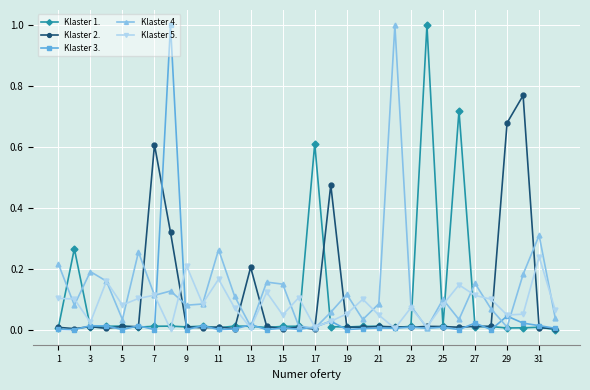

What are all the series names shown in the legend?

Klaster 1., Klaster 2., Klaster 3., Klaster 4., Klaster 5.